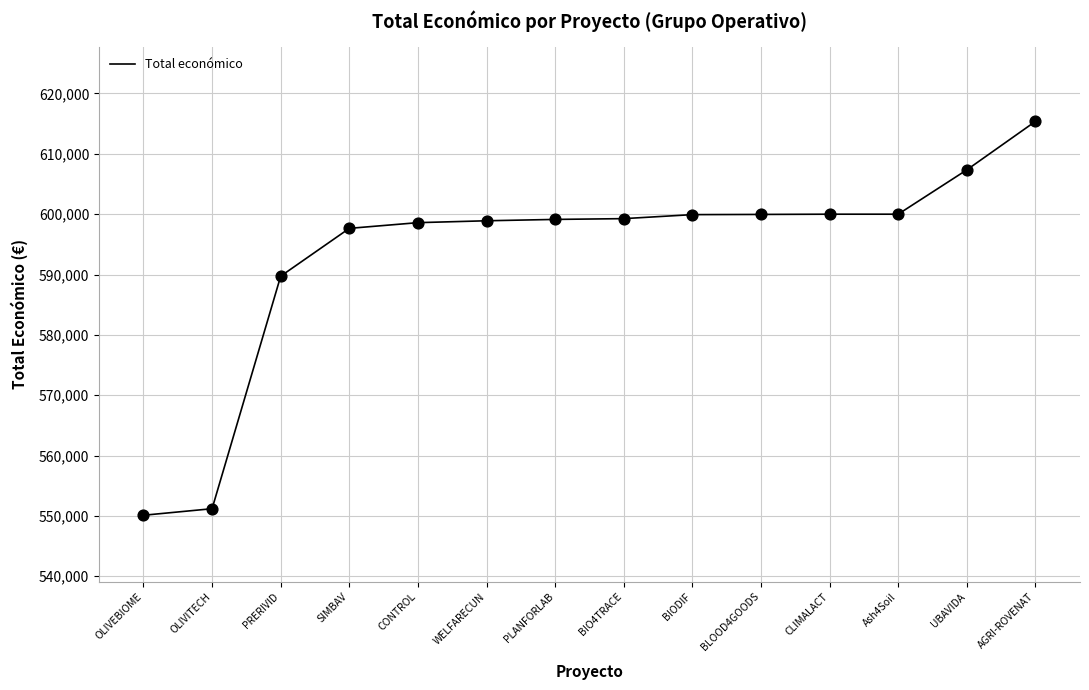

What is the ratio of the value at BIODIF to the value at PRERIVID?

1.0